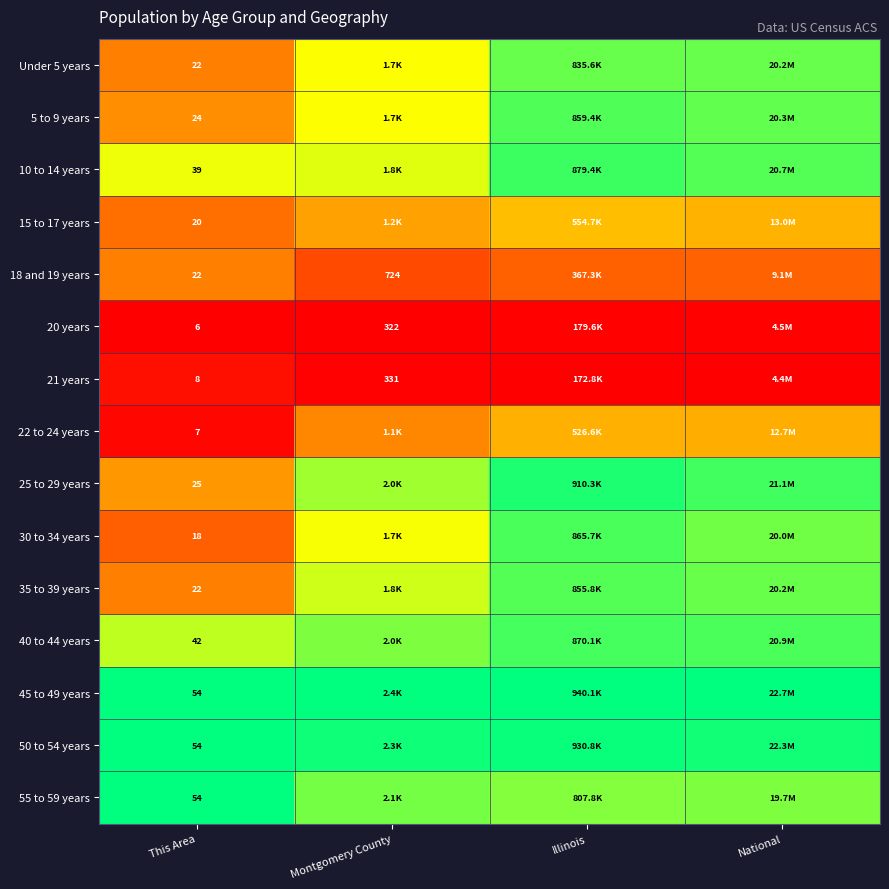

At which label does 30 to 34 years reach its minimum?

This Area